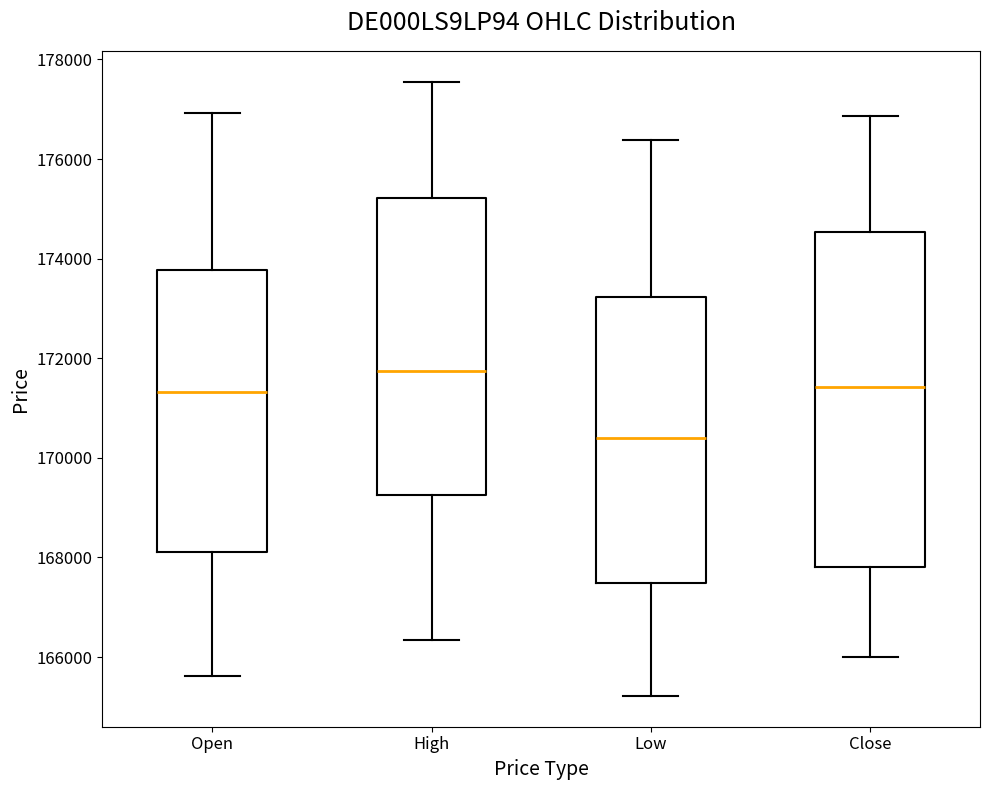

Reading left to right, read every box against the y-axis: the position of its median line, the range the box covers, and the ends of its whiskers. The values are not printed on the chart, so give them approximately, as read against the axis.

Open: median 171400, box 168200 to 173800, whiskers 165600 to 177000
High: median 171800, box 169200 to 175200, whiskers 166400 to 177600
Low: median 170400, box 167400 to 173200, whiskers 165200 to 176400
Close: median 171400, box 167800 to 174600, whiskers 166000 to 176800